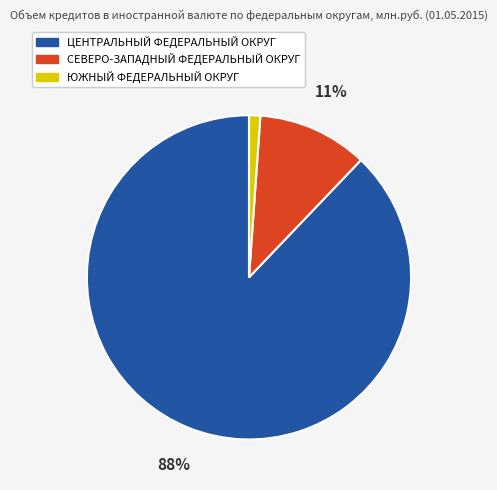

Between ЮЖНЫЙ ФЕДЕРАЛЬНЫЙ ОКРУГ and СЕВЕРО-ЗАПАДНЫЙ ФЕДЕРАЛЬНЫЙ ОКРУГ, which is larger?

СЕВЕРО-ЗАПАДНЫЙ ФЕДЕРАЛЬНЫЙ ОКРУГ